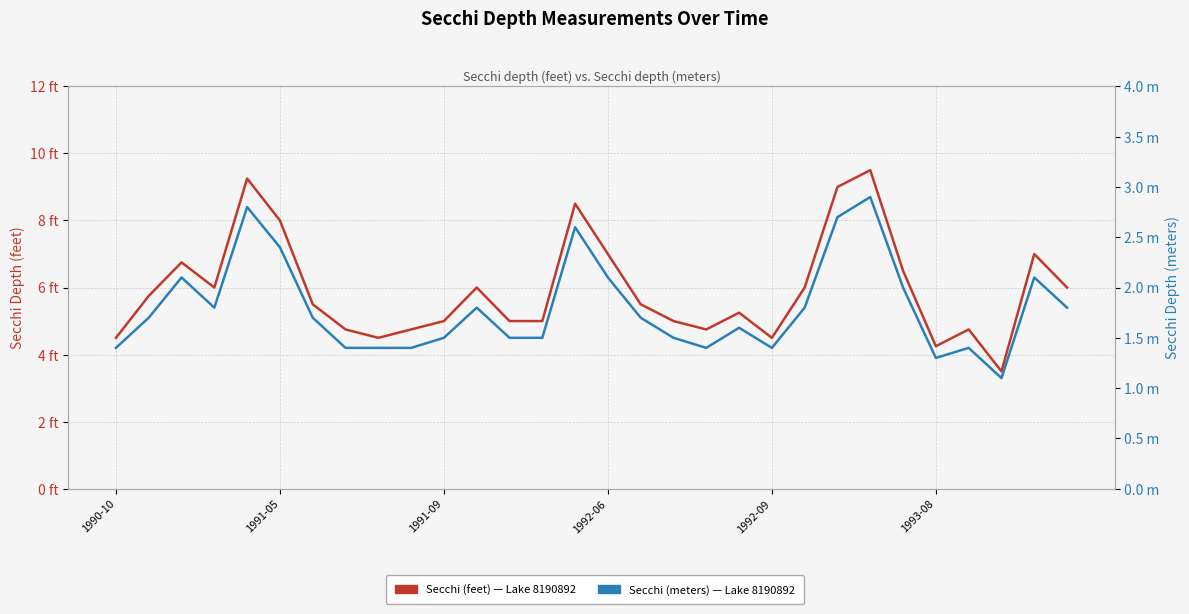

What is the smallest value displayed?

1.1